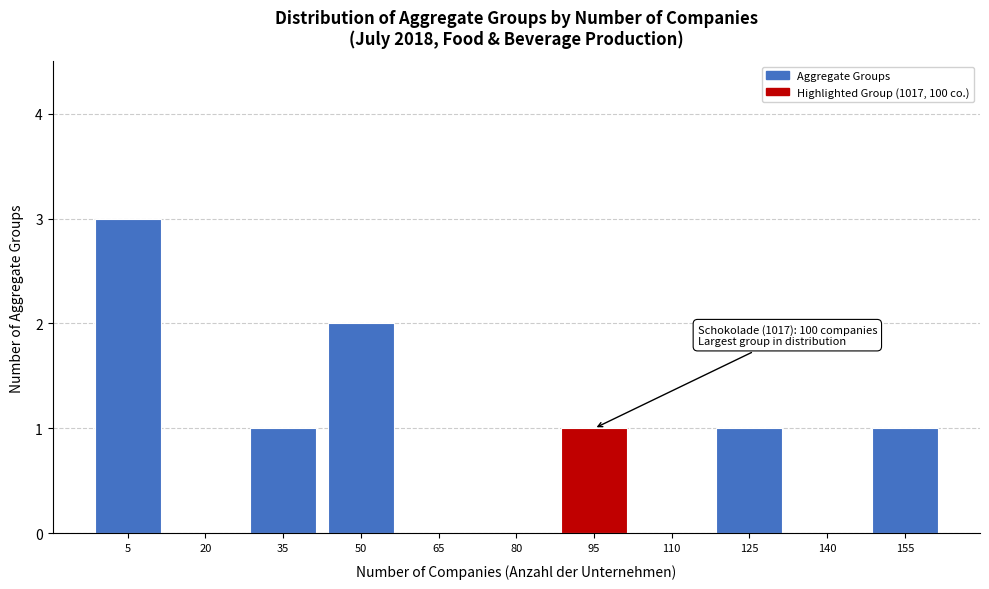

Reading right to left, transcribe all the data shown in this chart.

155=1	140=0	125=1	110=0	95=1	80=0	65=0	50=2	35=1	20=0	5=3